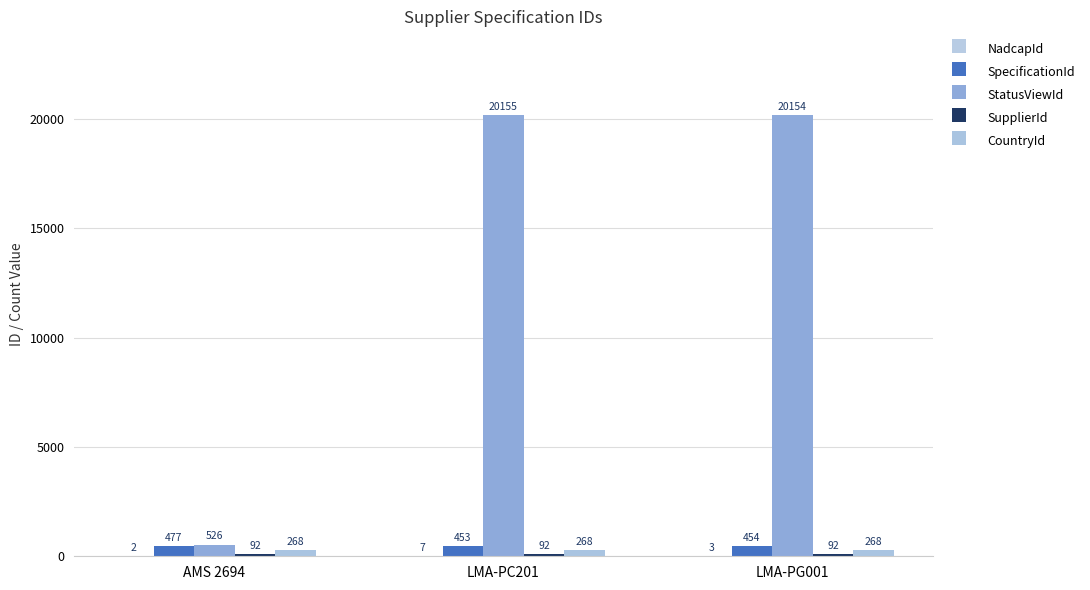

What is the sum of the SupplierId values at LMA-PC201 and LMA-PG001?

184